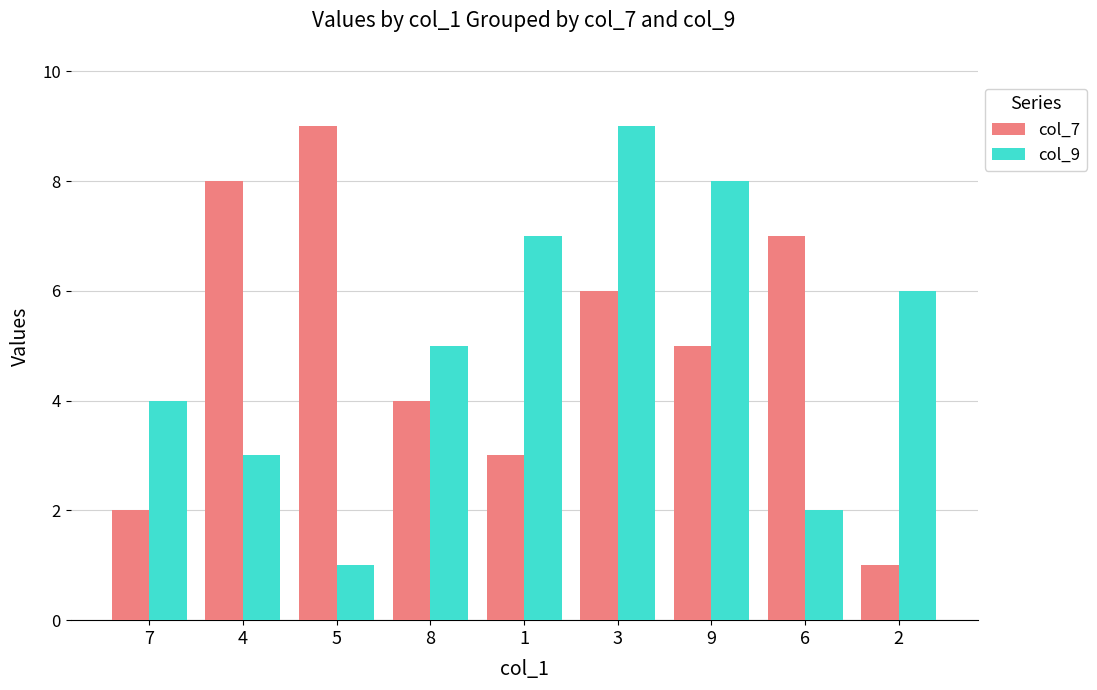

How many distinct data groups are displayed?

2